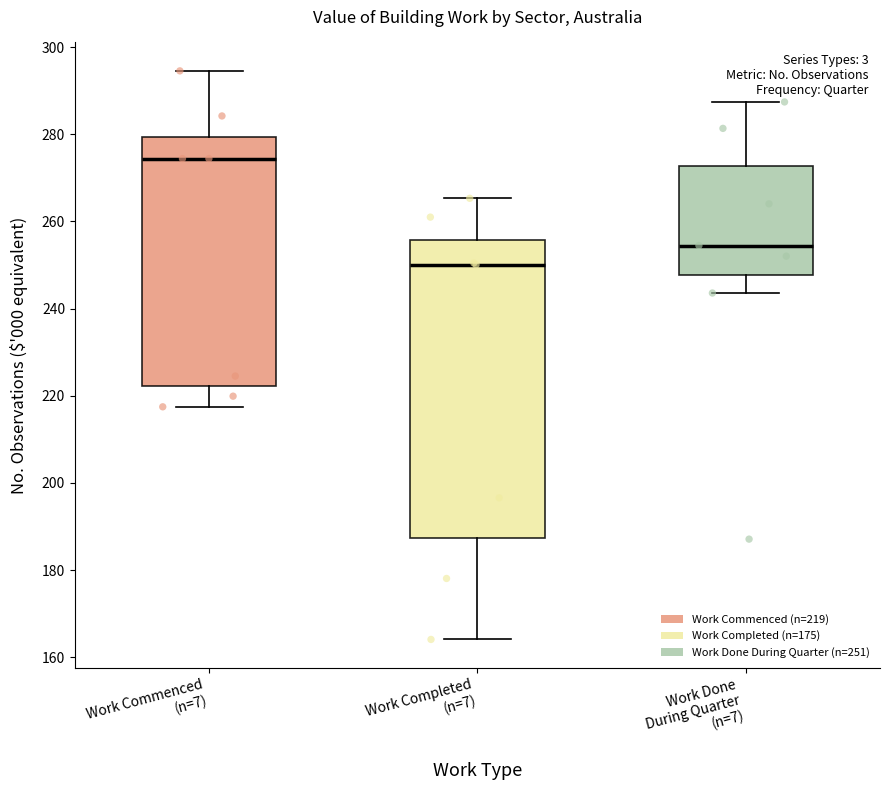

Where does the lower whisker of the box for Work Completed (n=7) end on the y-axis? The values are not printed on the chart, so give them approximately, as read against the axis.

164